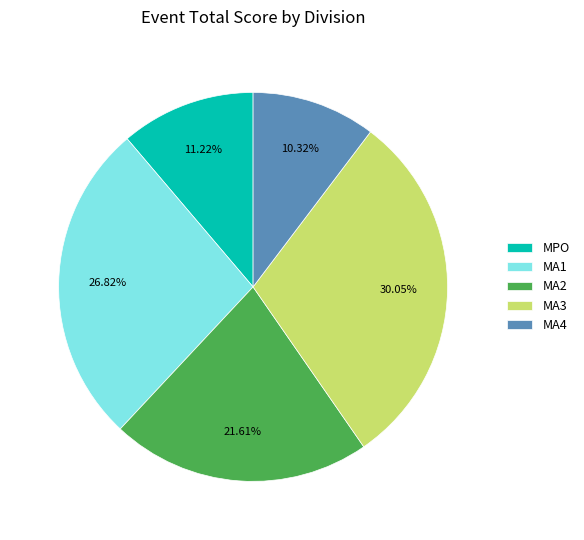

To the nearest percent, what is the average slice percentage?

20%